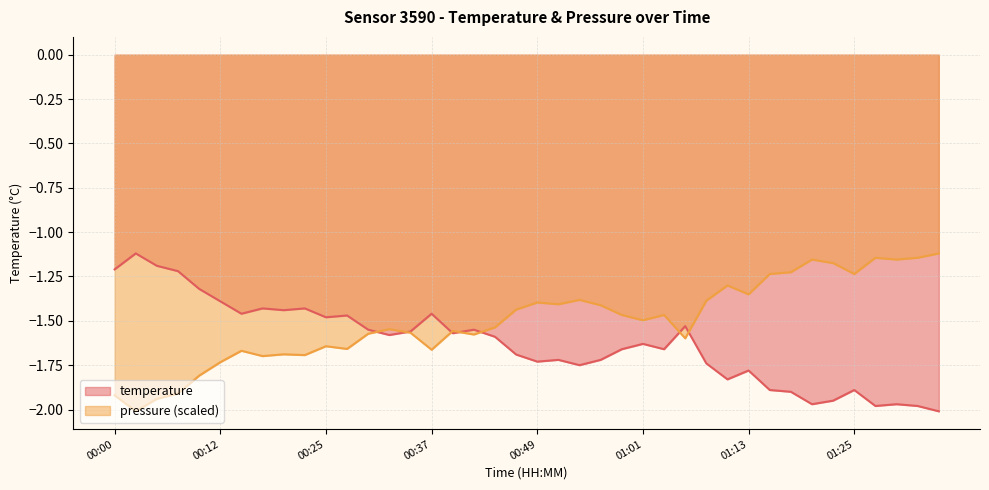

True or false: temperature and pressure cross at least once.

True